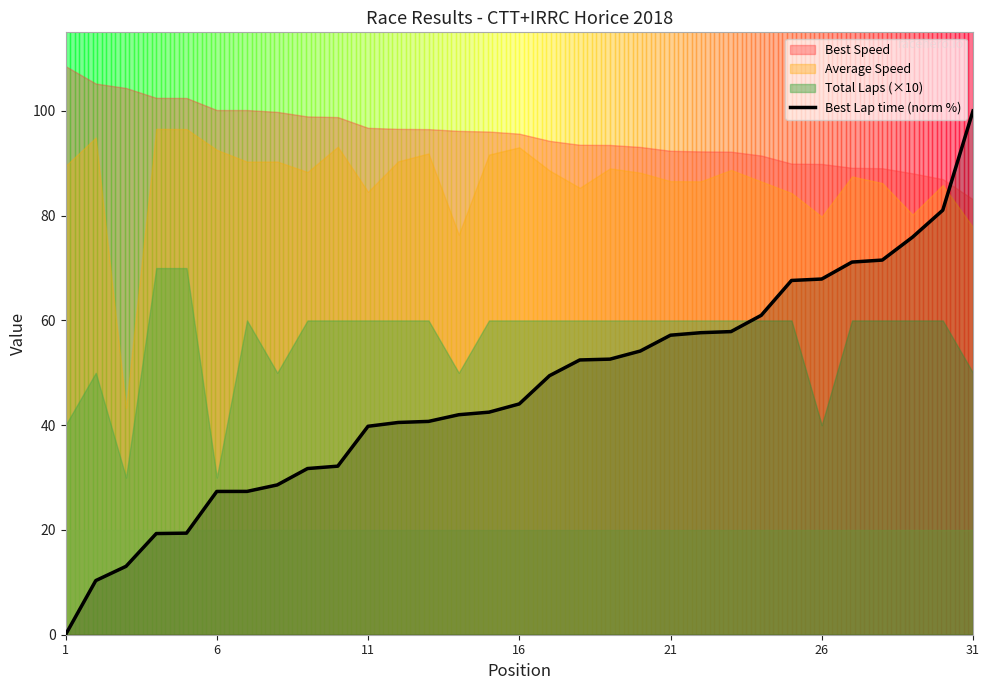

Is it true that Best Lap time (norm %) equals 20.5 at 26?

False